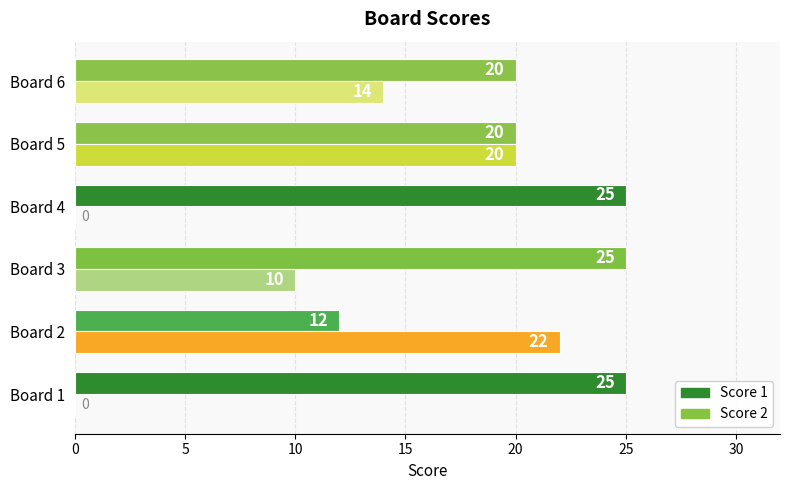

What is the sum of all Score 2 values?

66